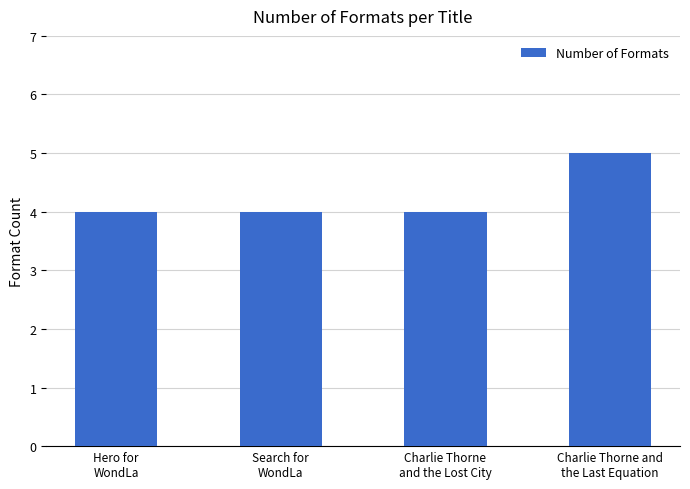

True or false: the data shows 1 at Charlie Thorne
and the Lost City.

False